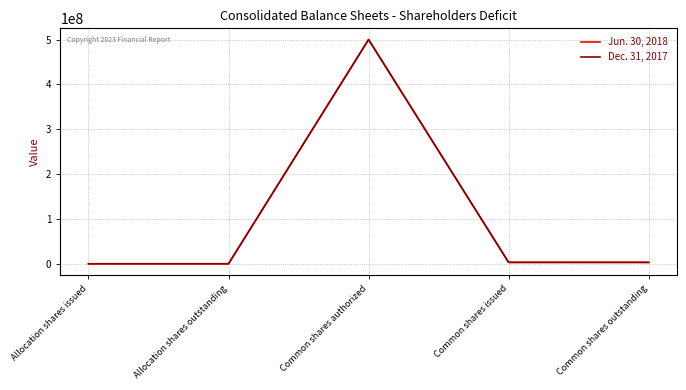

List the series in order of their peak value, highest first.

Jun. 30, 2018, Dec. 31, 2017